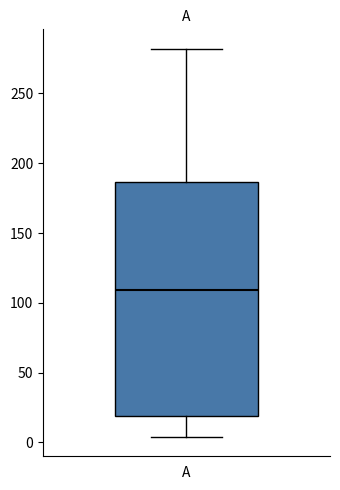

Read this box plot against the y-axis: the position of the median line, the range covered by the box, and the ends of both whiskers. The values are not printed on the chart, so give them approximately, as read against the axis.

median 110, box 20 to 185, whiskers 5 to 280